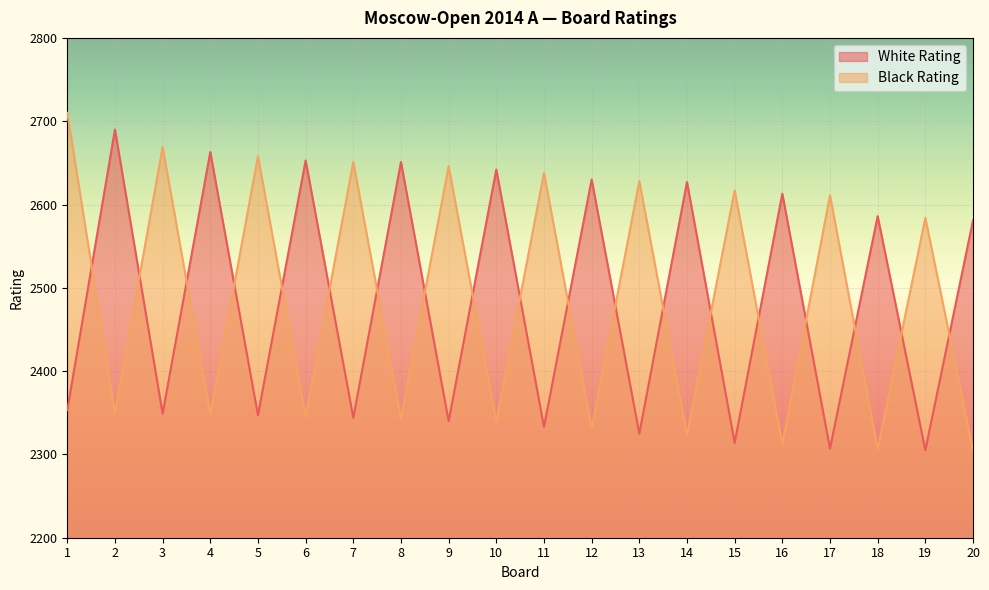

What is the value of the Black Rating point at the 8th from the left?

2343